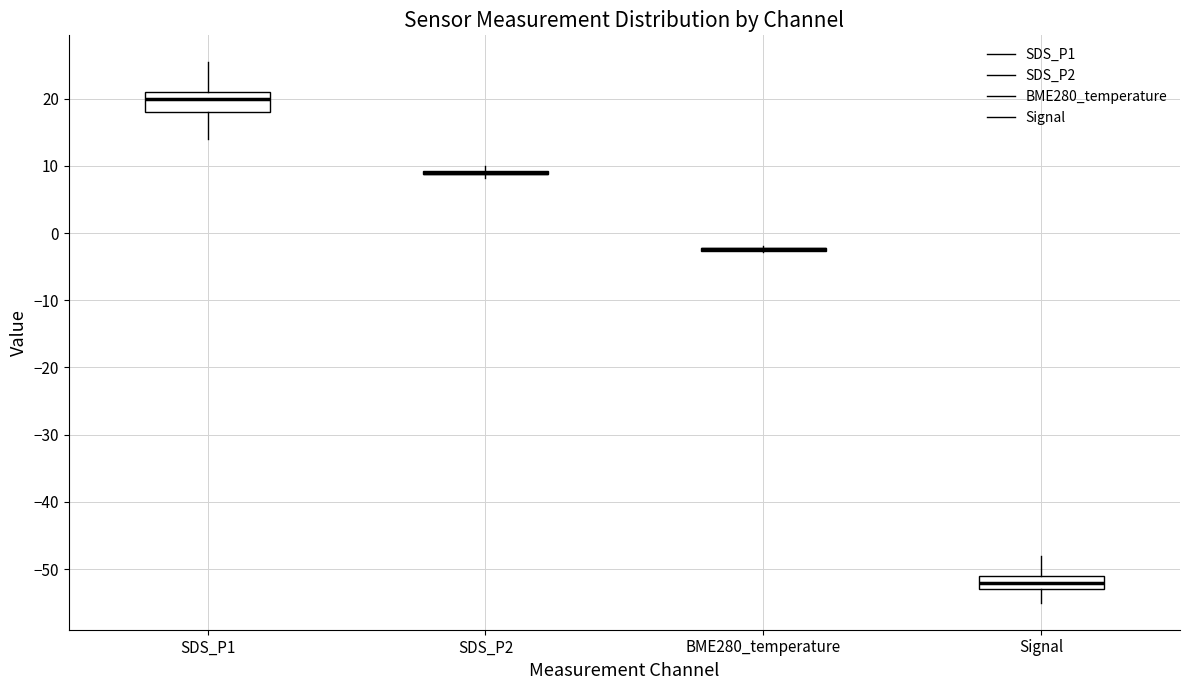

Reading left to right, read every box against the y-axis: the position of its median line, the range the box covers, and the ends of its whiskers. The values are not printed on the chart, so give them approximately, as read against the axis.

SDS_P1: median 20, box 18 to 21, whiskers 14 to 25
SDS_P2: box collapsed to a line at 9, whiskers 8 to 10
BME280_temperature: box collapsed to a line at -2, whiskers -3 to -2
Signal: median -52, box -53 to -51, whiskers -55 to -48